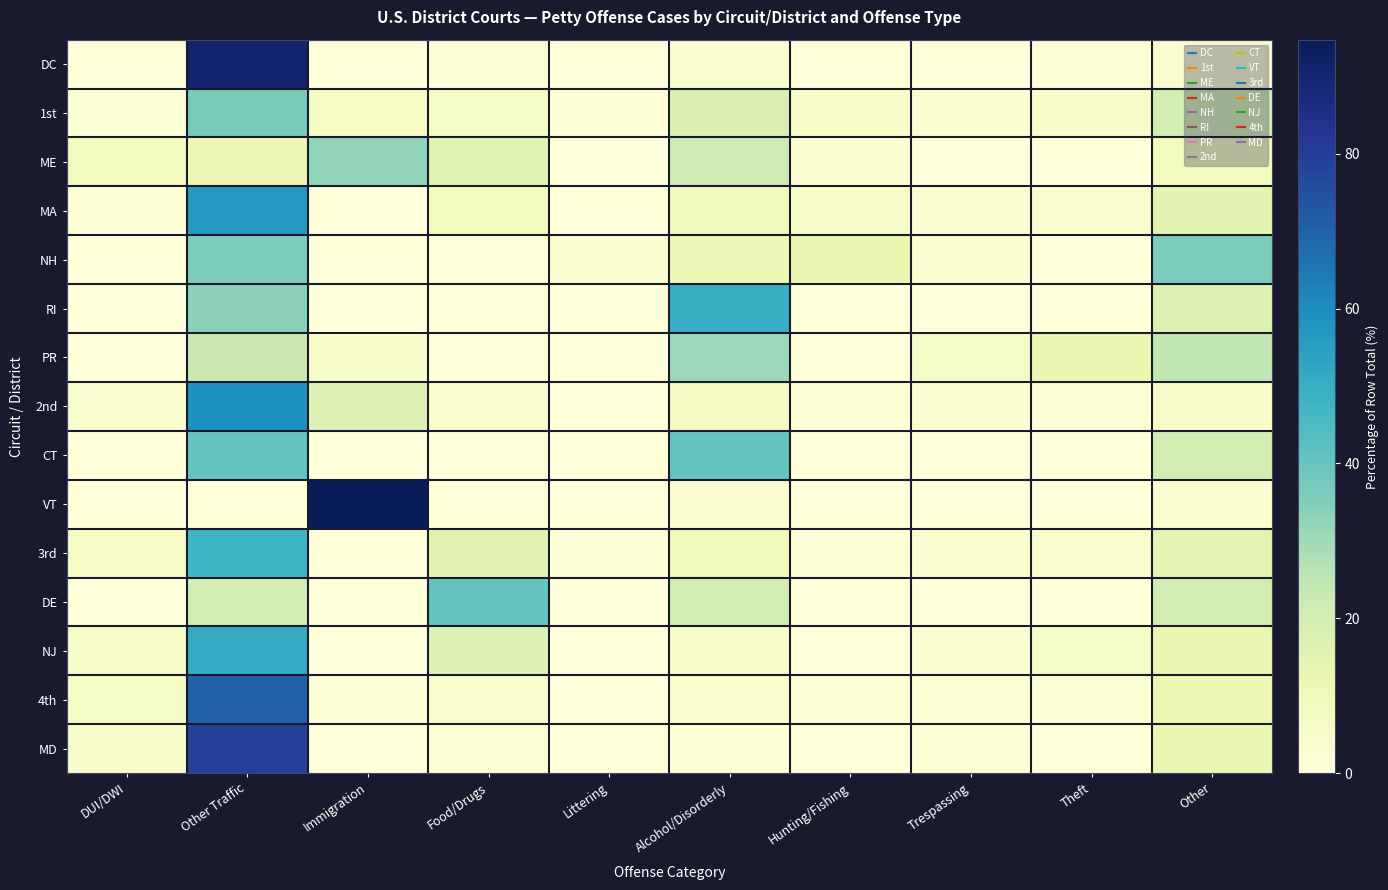

Reading left to right, transcribe all the data shown in this chart.

DC: DUI/DWI=0.0	Other Traffic=90.4	Immigration=0.0	Food/Drugs=1.2	Littering=0.0	Alcohol/Disorderly=3.6	Hunting/Fishing=0.0	Trespassing=0.0	Theft=1.2	Other=3.6
1st: DUI/DWI=1.8	Other Traffic=36.7	Immigration=6.4	Food/Drugs=6.0	Littering=0.5	Alcohol/Disorderly=17.4	Hunting/Fishing=4.6	Trespassing=2.8	Theft=4.1	Other=19.7
ME: DUI/DWI=8.1	Other Traffic=10.8	Immigration=32.4	Food/Drugs=16.2	Littering=0.0	Alcohol/Disorderly=21.6	Hunting/Fishing=2.7	Trespassing=0.0	Theft=0.0	Other=8.1
MA: DUI/DWI=1.1	Other Traffic=56.3	Immigration=0.0	Food/Drugs=8.0	Littering=0.0	Alcohol/Disorderly=9.2	Hunting/Fishing=4.6	Trespassing=2.3	Theft=3.4	Other=14.9
NH: DUI/DWI=0.0	Other Traffic=35.9	Immigration=0.0	Food/Drugs=0.0	Littering=2.6	Alcohol/Disorderly=10.3	Hunting/Fishing=12.8	Trespassing=2.6	Theft=0.0	Other=35.9
RI: DUI/DWI=0.0	Other Traffic=33.3	Immigration=0.0	Food/Drugs=0.0	Littering=0.0	Alcohol/Disorderly=50.0	Hunting/Fishing=0.0	Trespassing=0.0	Theft=0.0	Other=16.7
PR: DUI/DWI=0.0	Other Traffic=22.4	Immigration=4.1	Food/Drugs=0.0	Littering=0.0	Alcohol/Disorderly=30.6	Hunting/Fishing=0.0	Trespassing=6.1	Theft=12.2	Other=24.5
2nd: DUI/DWI=3.7	Other Traffic=59.2	Immigration=17.3	Food/Drugs=4.0	Littering=0.2	Alcohol/Disorderly=7.3	Hunting/Fishing=0.5	Trespassing=2.7	Theft=0.8	Other=4.3
CT: DUI/DWI=0.0	Other Traffic=40.0	Immigration=0.0	Food/Drugs=0.0	Littering=0.0	Alcohol/Disorderly=40.0	Hunting/Fishing=0.0	Trespassing=0.0	Theft=0.0	Other=20.0
VT: DUI/DWI=0.0	Other Traffic=0.0	Immigration=94.7	Food/Drugs=0.0	Littering=0.0	Alcohol/Disorderly=2.6	Hunting/Fishing=0.0	Trespassing=0.0	Theft=0.0	Other=2.6
3rd: DUI/DWI=5.8	Other Traffic=47.4	Immigration=0.1	Food/Drugs=15.3	Littering=0.4	Alcohol/Disorderly=9.0	Hunting/Fishing=0.4	Trespassing=3.2	Theft=4.0	Other=14.5
DE: DUI/DWI=0.0	Other Traffic=20.0	Immigration=0.0	Food/Drugs=40.0	Littering=0.0	Alcohol/Disorderly=20.0	Hunting/Fishing=0.0	Trespassing=0.0	Theft=0.0	Other=20.0
NJ: DUI/DWI=5.3	Other Traffic=51.1	Immigration=0.1	Food/Drugs=16.9	Littering=0.2	Alcohol/Disorderly=4.8	Hunting/Fishing=0.0	Trespassing=3.1	Theft=6.1	Other=12.4
4th: DUI/DWI=6.2	Other Traffic=70.3	Immigration=0.6	Food/Drugs=3.6	Littering=0.3	Alcohol/Disorderly=3.3	Hunting/Fishing=0.9	Trespassing=1.7	Theft=1.7	Other=11.4
MD: DUI/DWI=4.2	Other Traffic=79.5	Immigration=0.0	Food/Drugs=1.6	Littering=0.0	Alcohol/Disorderly=0.7	Hunting/Fishing=0.0	Trespassing=0.9	Theft=0.2	Other=12.9